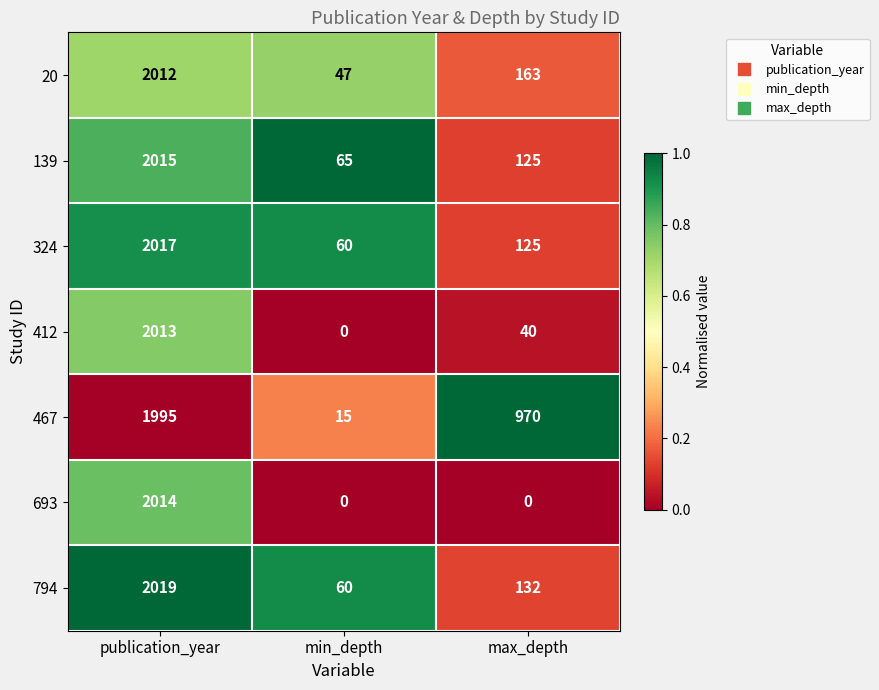

What is the difference between the maximum and minimum values in the 139 series?

1950